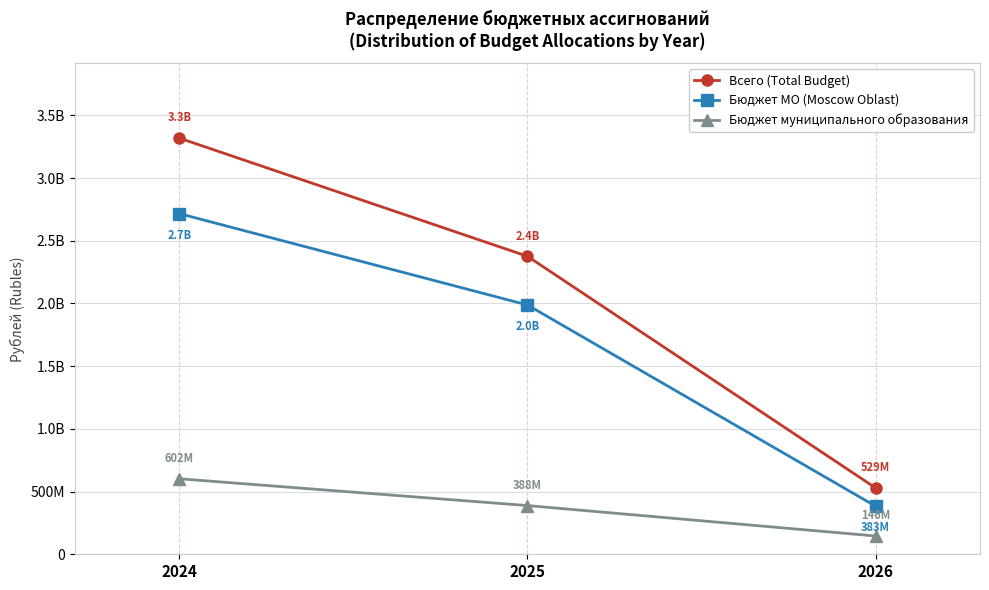

What are all the series names shown in the legend?

Всего (Total Budget), Бюджет МО (Moscow Oblast), Бюджет муниципального образования